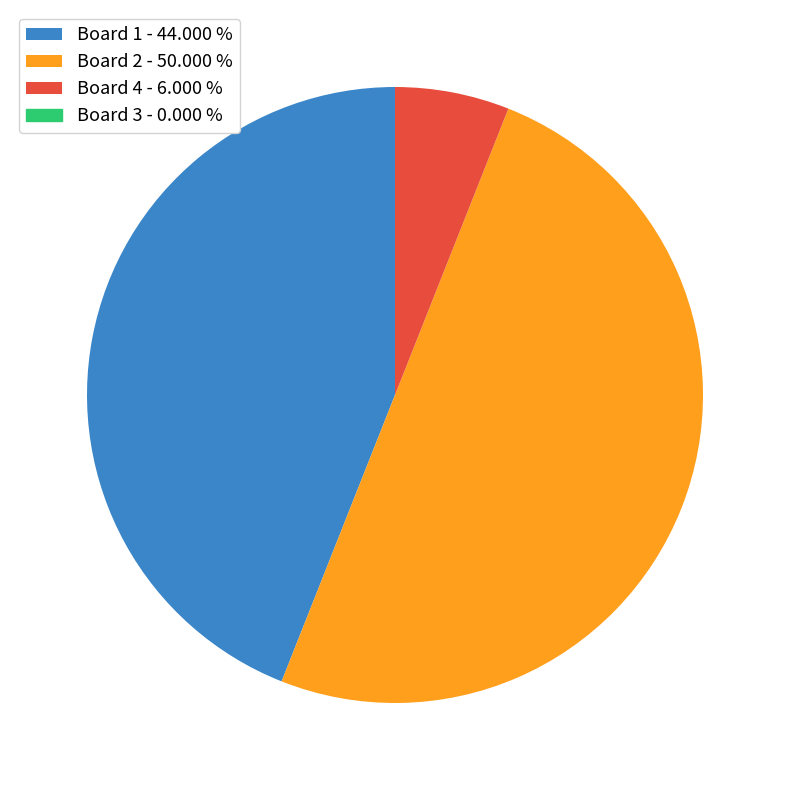

What is the largest slice in the pie chart?

2